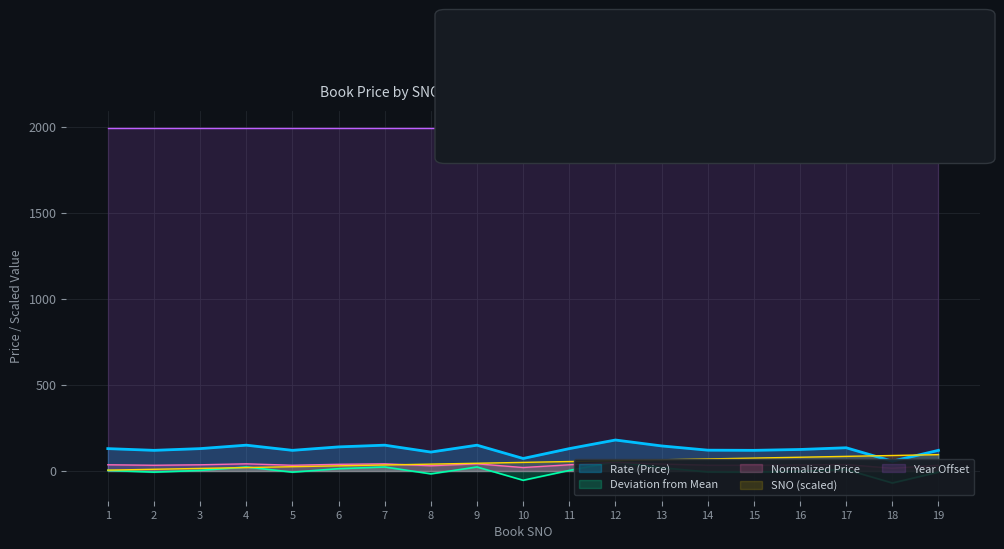

What is the highest value of the SNO (scaled) series?

95